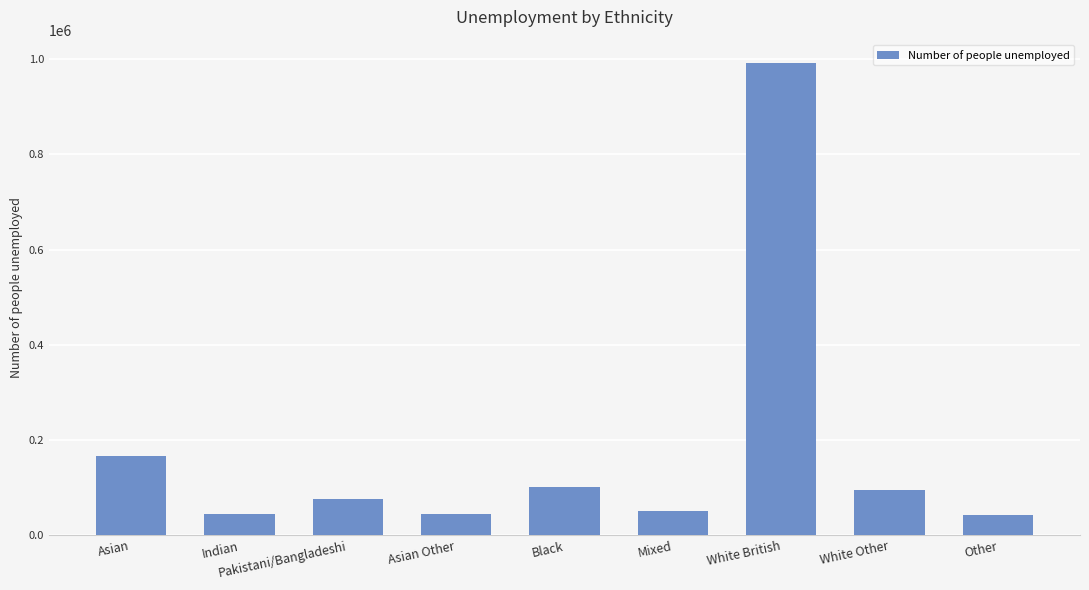

Count the number of categories in the chart.

9